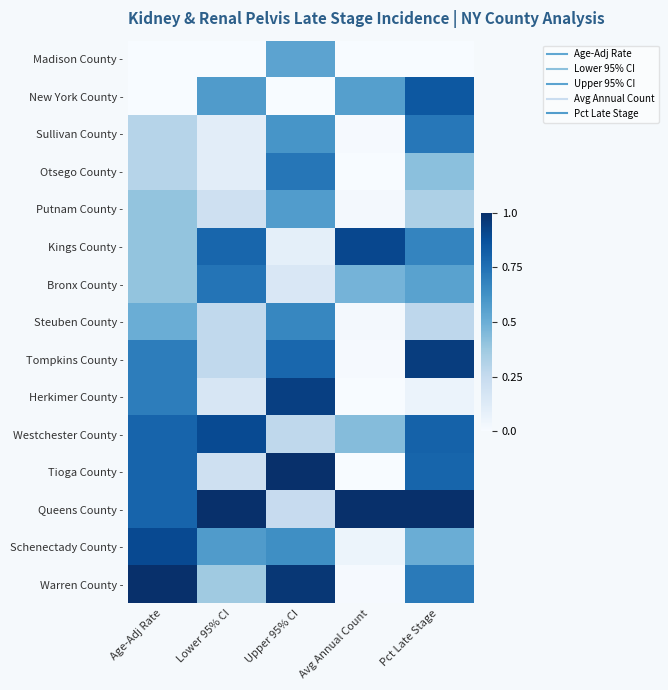

At how many categories does at least one series exceed 0?

5